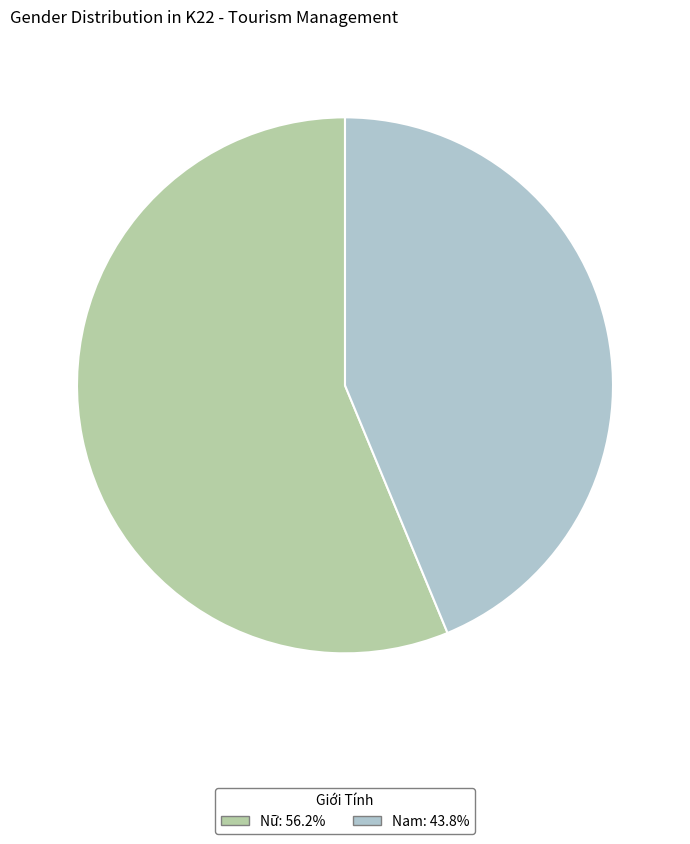

What is the ratio of the value at Nữ to the value at Nam?

1.3